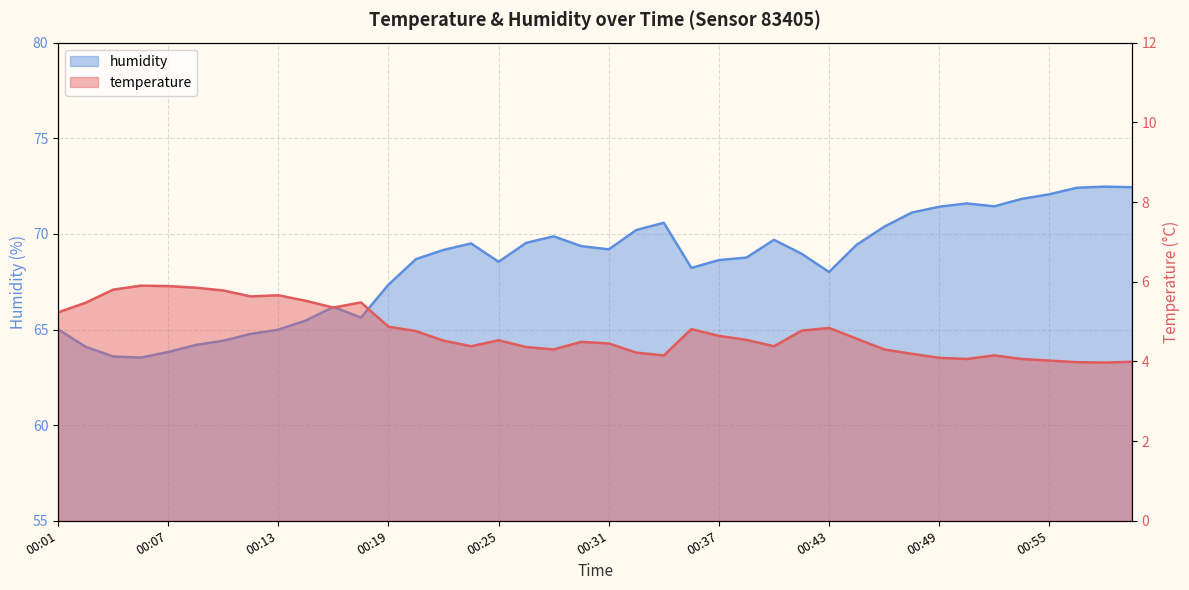

What is the spread (max minus min) of values at 00:37?

64.0